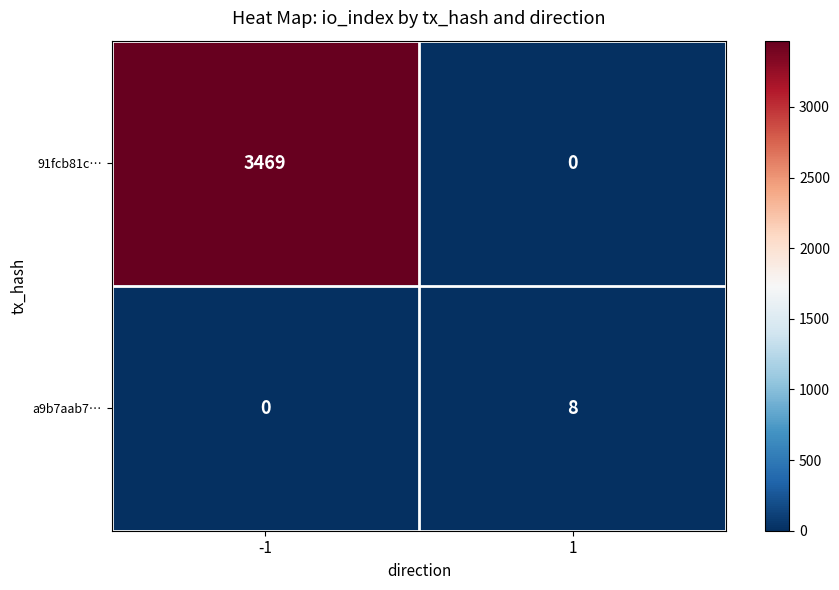

Which category has the highest value across all series?

-1